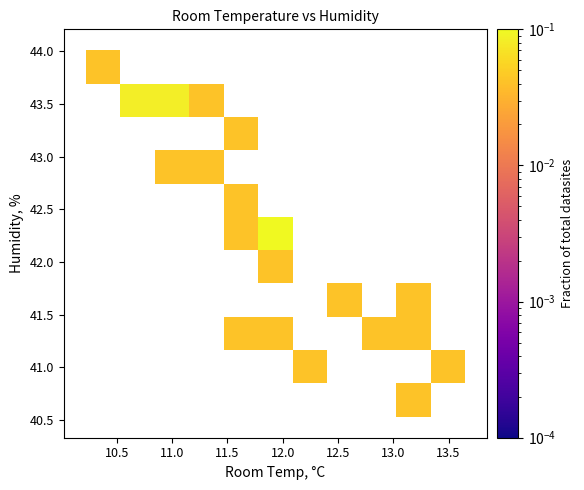

What is the range of X values (max minus min)?

2.8